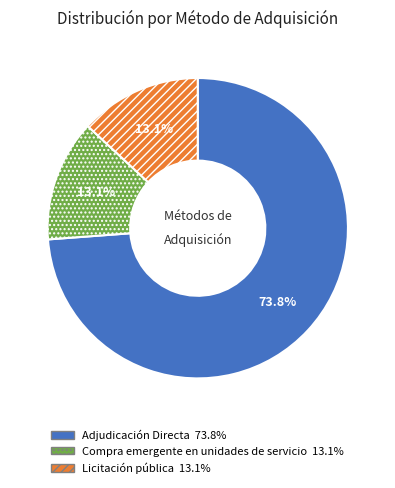

To the nearest percent, what is the average slice percentage?

33%